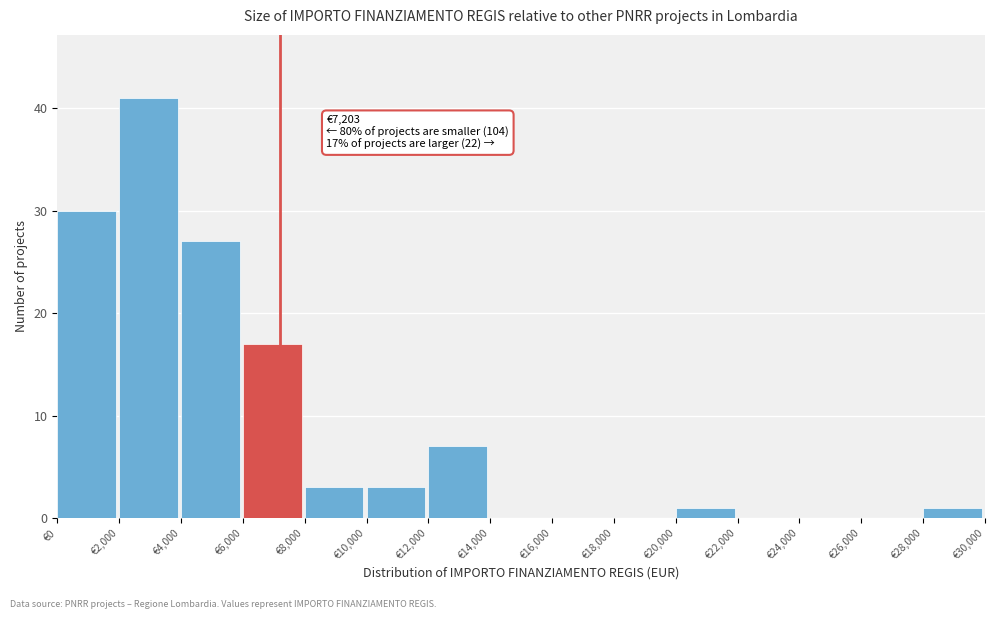

Which range on the x-axis has the tallest bar?

2000 to 4000